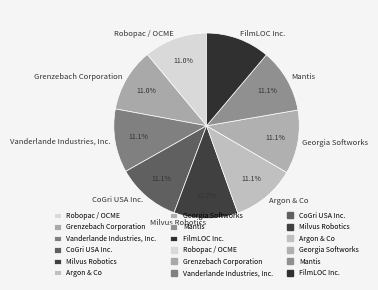

To the nearest percent, what portion does Milvus Robotics represent?

11%